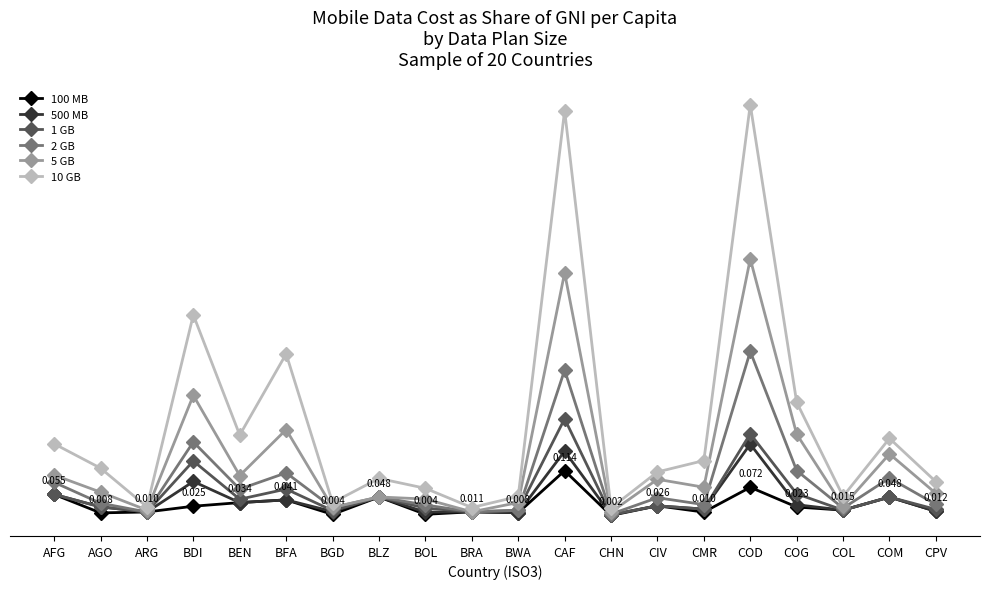

What is the label of the 2nd point from the right?

COM